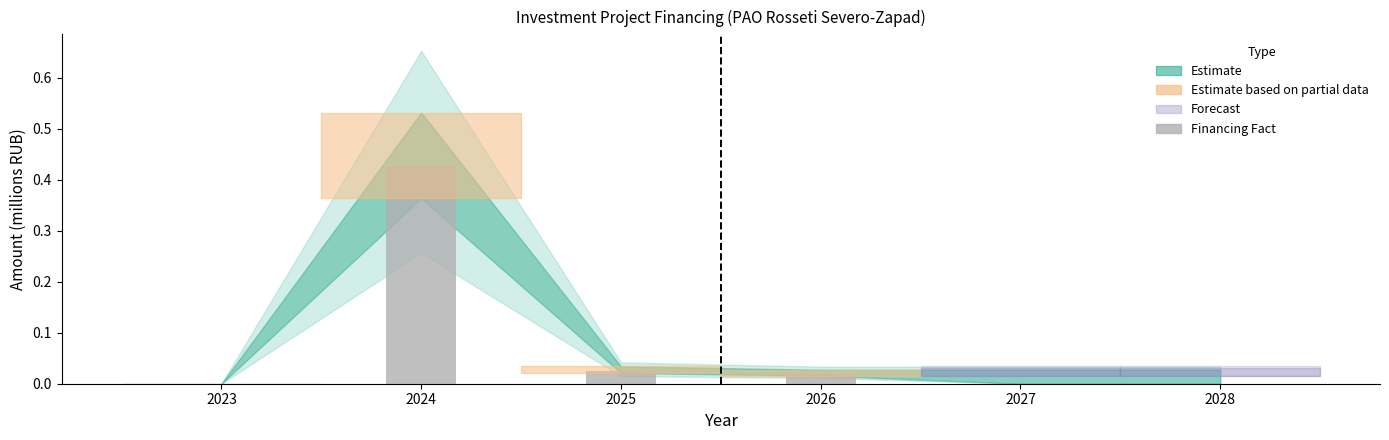

At which category does the chart reach its peak across all series?

2024